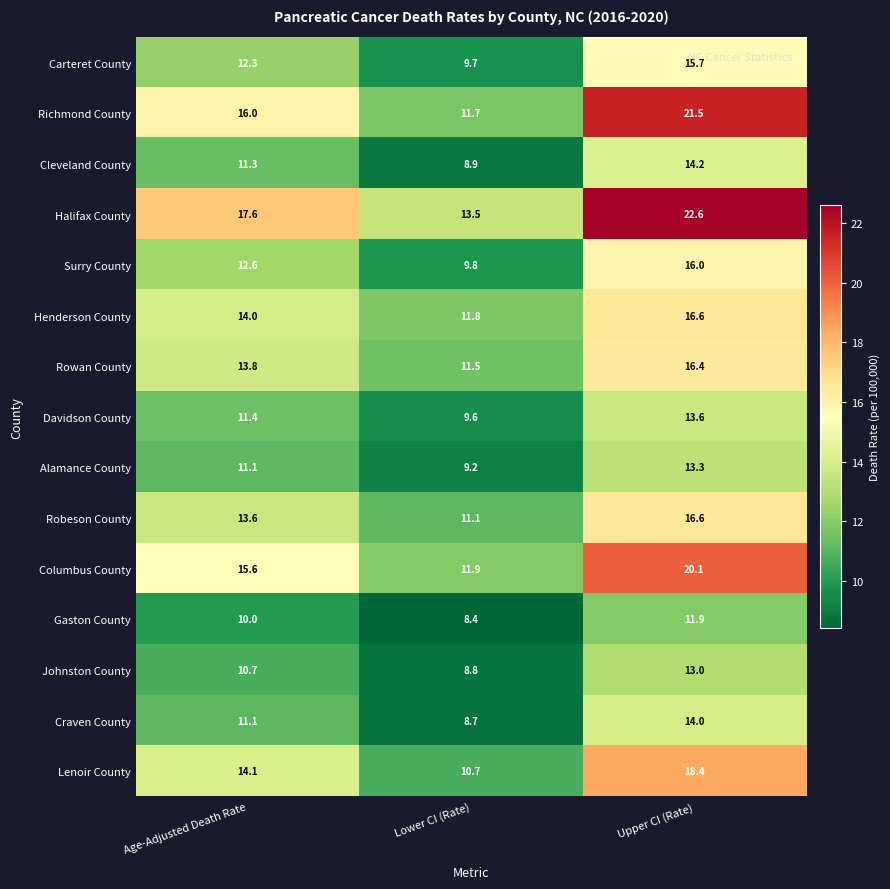

What is the smallest value displayed?

8.4